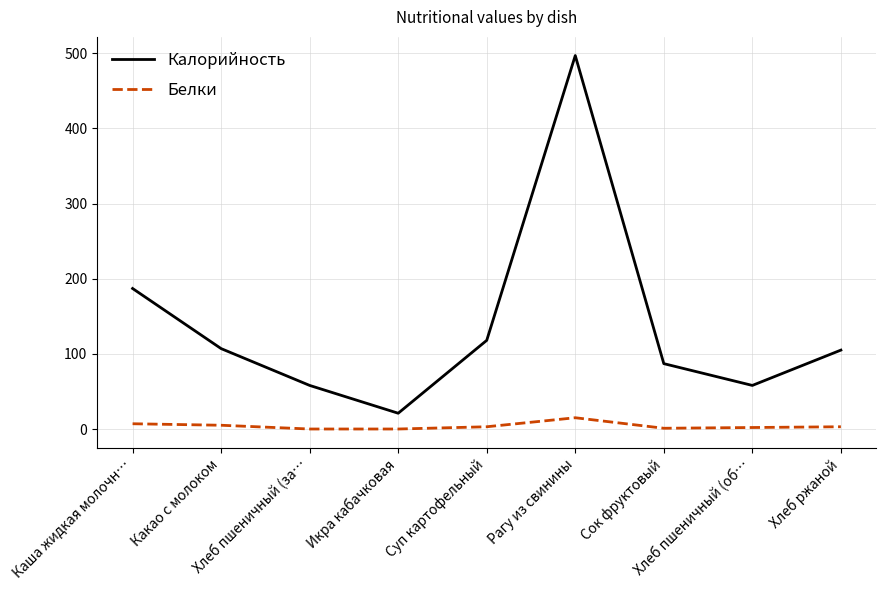

Which series has the largest total across all categories?

Калорийность